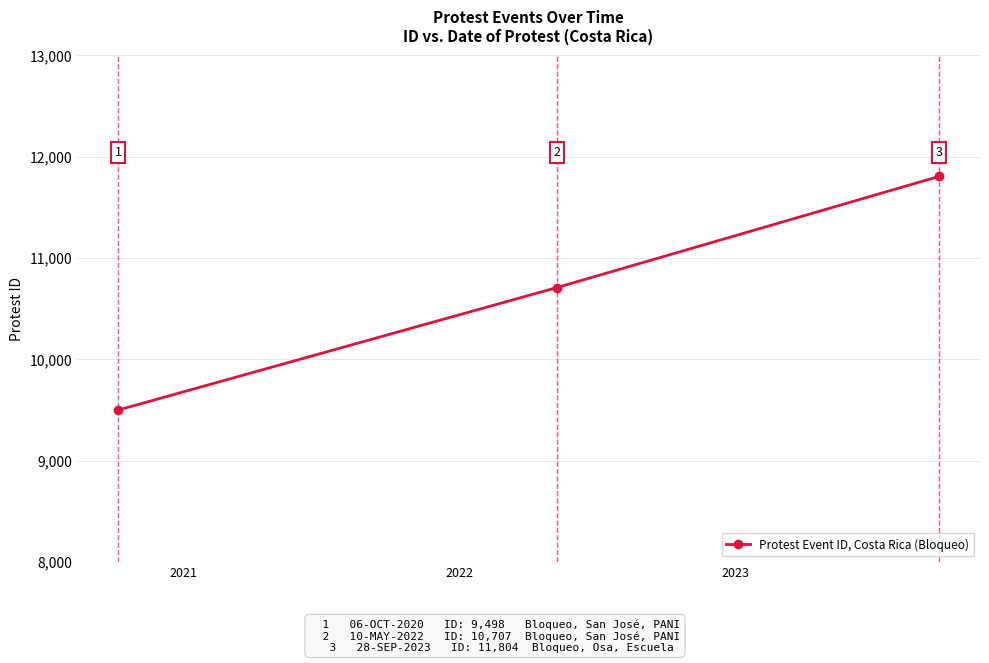

Reading right to left, what are all the values shown in this chart?

11804	10707	9498